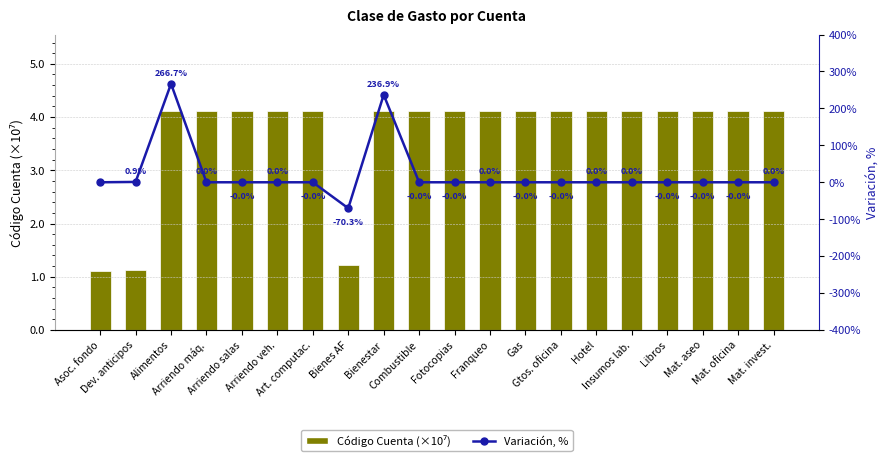

At Bienestar, list the series in order from largest to smallest.

Variación, %, Código Cuenta (×10⁷)